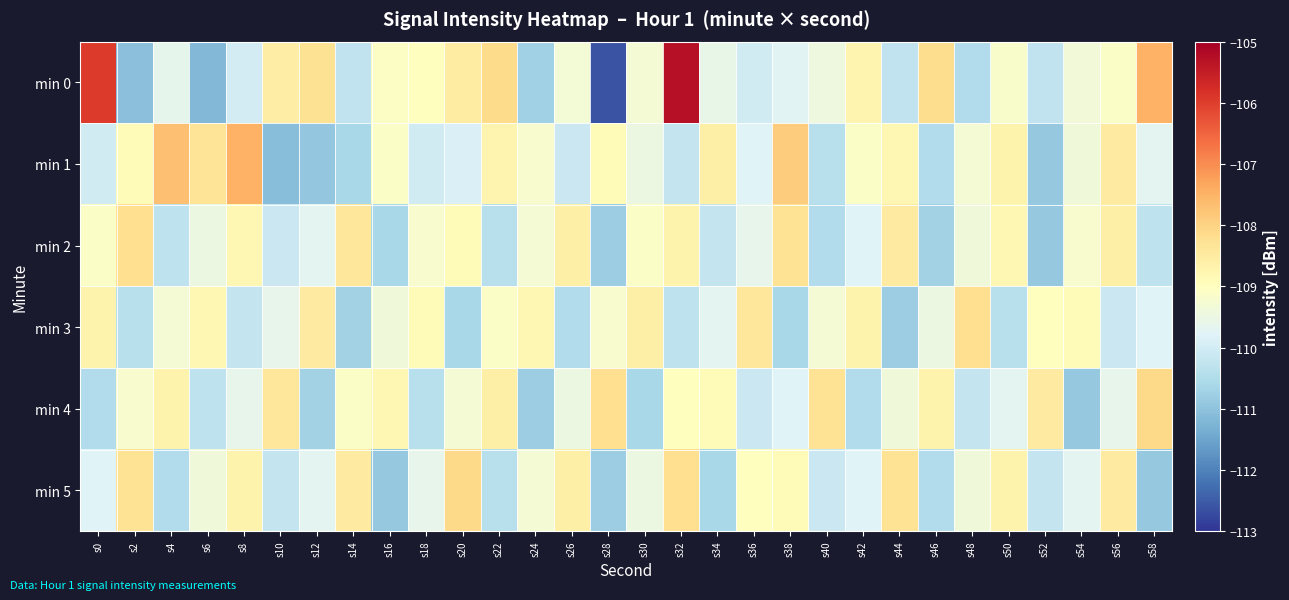

Reading left to right, list all the values displayed in this chart.

min 0: s0=-106.0	s2=-111.1	s4=-109.6	s6=-111.2	s8=-110.0	s10=-108.6	s12=-108.3	s14=-110.3	s16=-109.1	s18=-109.0	s20=-108.5	s22=-108.1	s24=-110.7	s26=-109.3	s28=-112.6	s30=-109.3	s32=-105.3	s34=-109.6	s36=-110.0	s38=-109.7	s40=-109.5	s42=-108.7	s44=-110.3	s46=-108.2	s48=-110.5	s50=-109.2	s52=-110.3	s54=-109.4	s56=-109.1	s58=-107.5
min 1: s0=-110.0	s2=-108.9	s4=-107.7	s6=-108.3	s8=-107.5	s10=-111.1	s12=-110.9	s14=-110.6	s16=-109.1	s18=-110.0	s20=-109.8	s22=-108.8	s24=-109.2	s26=-110.1	s28=-108.9	s30=-109.5	s32=-110.2	s34=-108.6	s36=-109.8	s38=-107.9	s40=-110.4	s42=-109.1	s44=-108.8	s46=-110.5	s48=-109.3	s50=-108.7	s52=-110.9	s54=-109.4	s56=-108.5	s58=-109.7
min 2: s0=-109.1	s2=-108.2	s4=-110.3	s6=-109.5	s8=-108.8	s10=-110.1	s12=-109.7	s14=-108.4	s16=-110.6	s18=-109.2	s20=-108.9	s22=-110.4	s24=-109.3	s26=-108.6	s28=-110.8	s30=-109.1	s32=-108.7	s34=-110.2	s36=-109.6	s38=-108.3	s40=-110.5	s42=-109.8	s44=-108.5	s46=-110.7	s48=-109.4	s50=-108.8	s52=-110.9	s54=-109.2	s56=-108.6	s58=-110.3
min 3: s0=-108.7	s2=-110.4	s4=-109.3	s6=-108.8	s8=-110.2	s10=-109.6	s12=-108.5	s14=-110.7	s16=-109.4	s18=-108.9	s20=-110.6	s22=-109.1	s24=-108.8	s26=-110.5	s28=-109.2	s30=-108.6	s32=-110.3	s34=-109.7	s36=-108.4	s38=-110.6	s40=-109.3	s42=-108.7	s44=-110.8	s46=-109.5	s48=-108.2	s50=-110.4	s52=-109.0	s54=-108.9	s56=-110.1	s58=-109.8
min 4: s0=-110.5	s2=-109.2	s4=-108.7	s6=-110.3	s8=-109.6	s10=-108.4	s12=-110.7	s14=-109.1	s16=-108.8	s18=-110.4	s20=-109.3	s22=-108.6	s24=-110.8	s26=-109.5	s28=-108.2	s30=-110.6	s32=-109.0	s34=-108.9	s36=-110.1	s38=-109.8	s40=-108.3	s42=-110.5	s44=-109.4	s46=-108.7	s48=-110.2	s50=-109.7	s52=-108.5	s54=-110.9	s56=-109.6	s58=-108.1
min 5: s0=-109.8	s2=-108.3	s4=-110.5	s6=-109.4	s8=-108.7	s10=-110.2	s12=-109.7	s14=-108.5	s16=-110.9	s18=-109.6	s20=-108.1	s22=-110.4	s24=-109.3	s26=-108.6	s28=-110.8	s30=-109.5	s32=-108.2	s34=-110.6	s36=-109.0	s38=-108.9	s40=-110.1	s42=-109.8	s44=-108.3	s46=-110.5	s48=-109.4	s50=-108.7	s52=-110.2	s54=-109.7	s56=-108.5	s58=-110.9